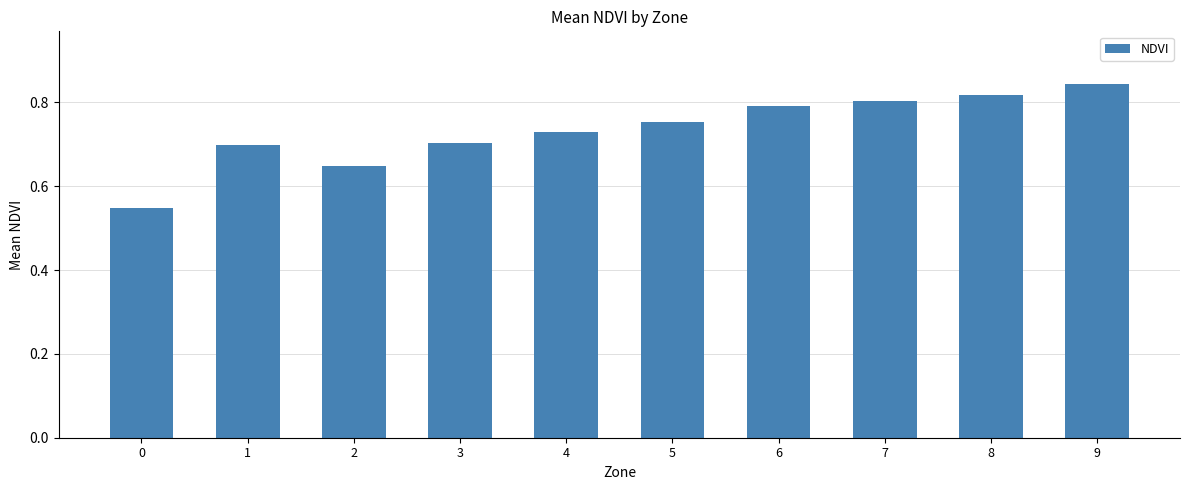

Does the chart contain stacked bars?

No